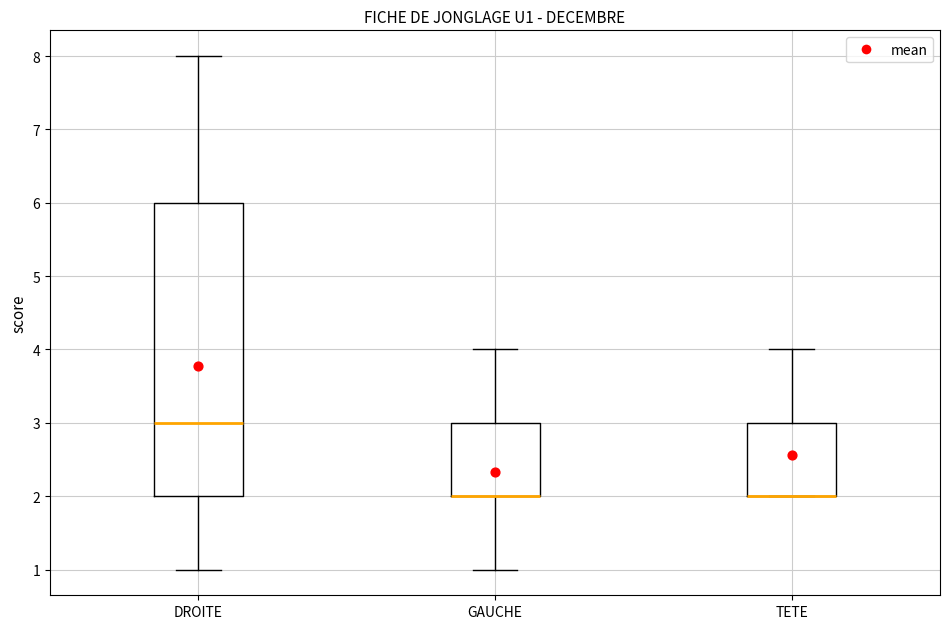

Reading left to right, transcribe this box plot: for each box, give where its median line is, the range the box spans, and where its two whiskers end, as read against the y-axis. The values are not printed on the chart, so give them approximately, as read against the axis.

DROITE: median 3, box 2 to 6, whiskers 1 to 8
GAUCHE: median 2 (drawn on the box's lower edge), box 2 to 3, whiskers 1 to 4
TETE: median 2 (drawn on the box's lower edge), box 2 to 3, whiskers 2 to 4